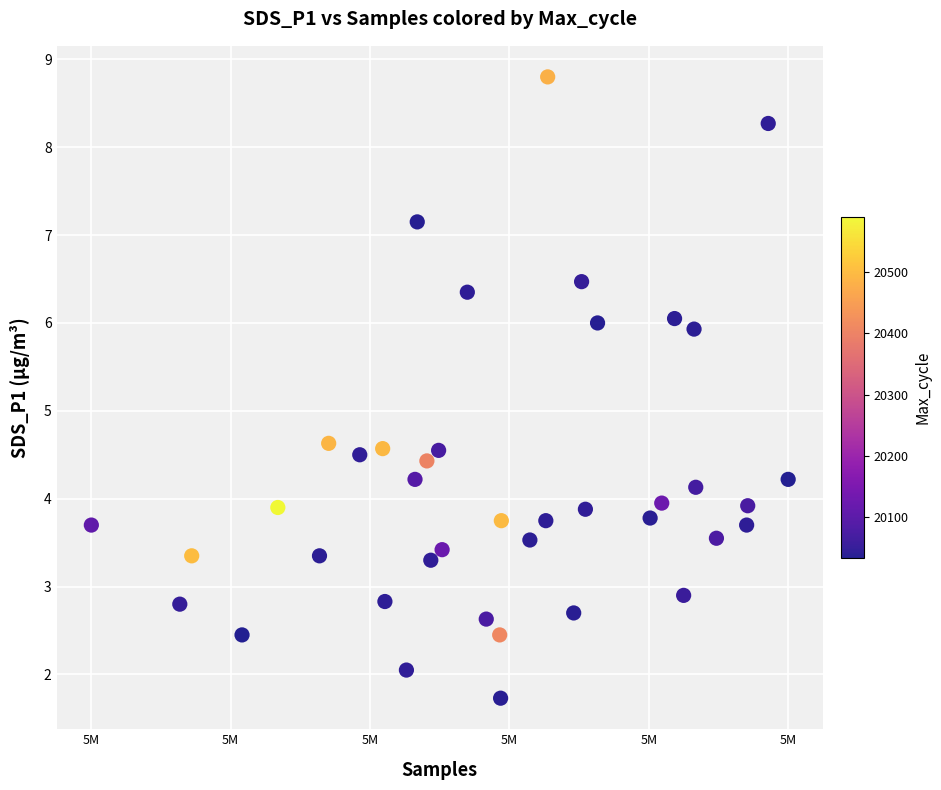

What is the range of X values (max minus min)?

19953.0